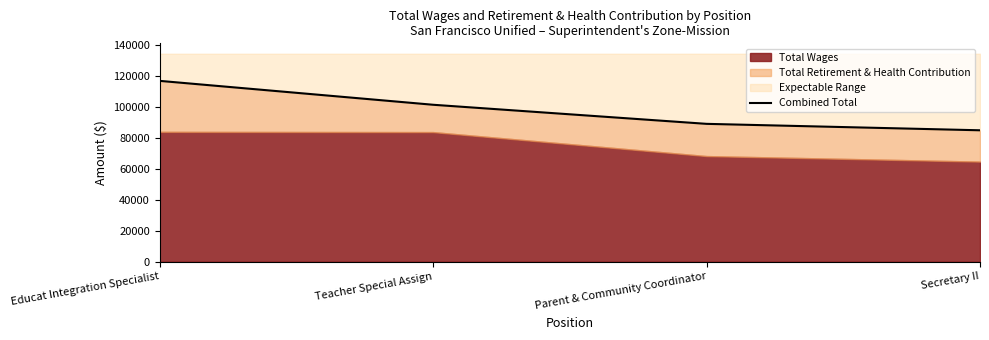

What is the greatest value displayed?

116715